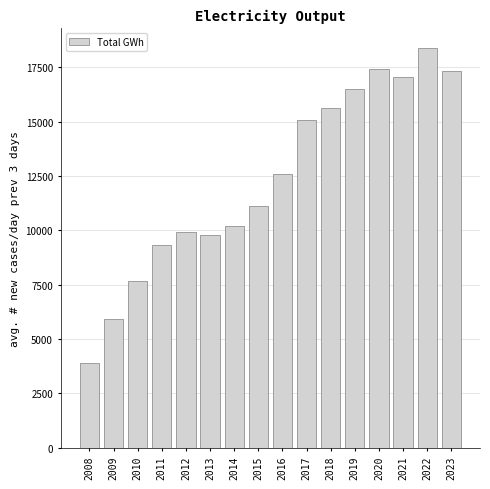

The value at 2020 is 17420.8. True or false?

True